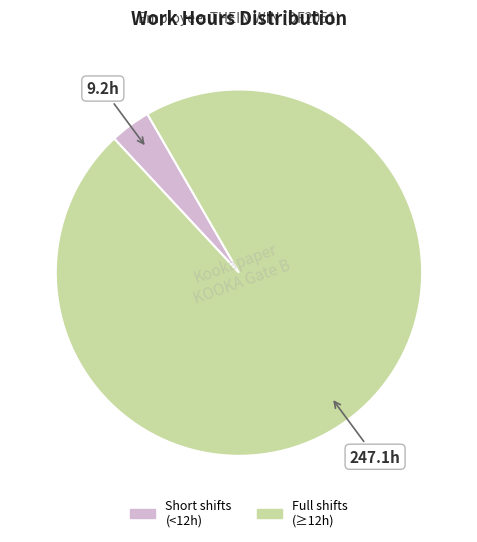

Does any single category account for the majority?

Yes